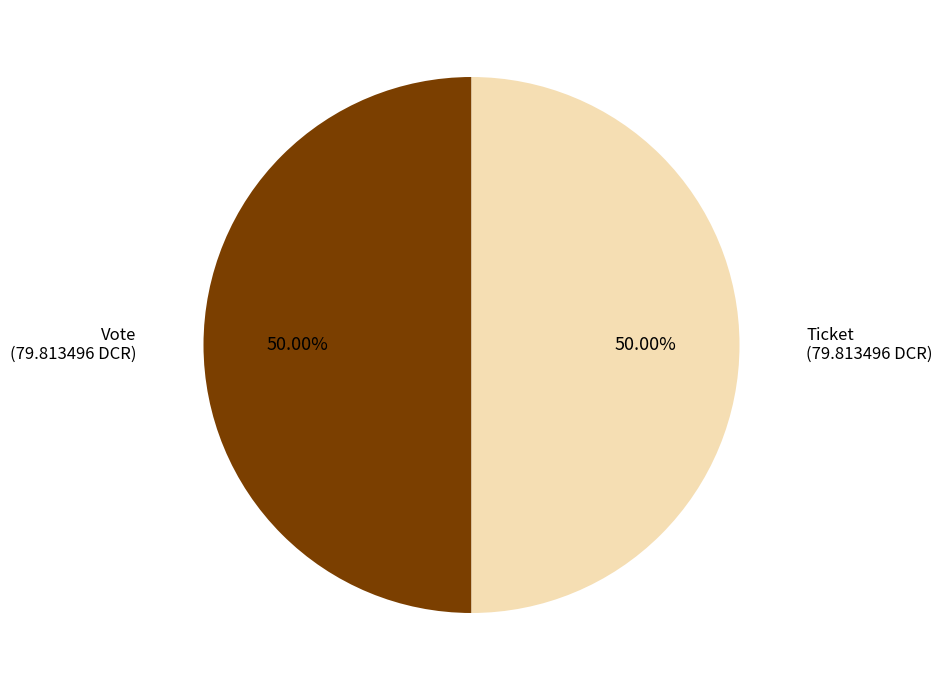

How many segments does this pie chart have?

2